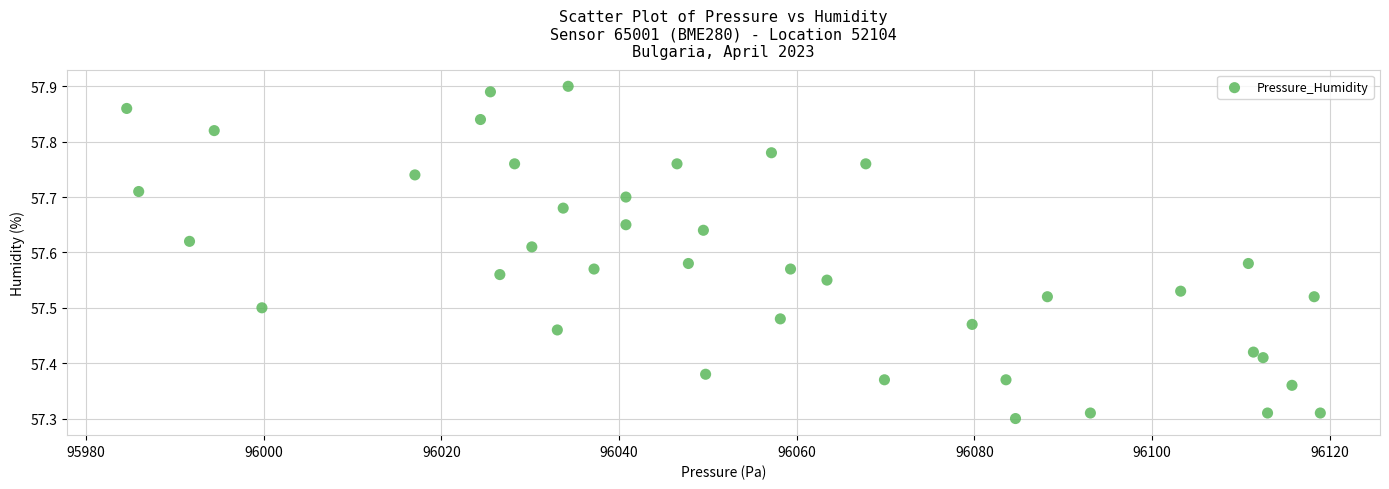

What is the range of Y values (max minus min)?

0.6